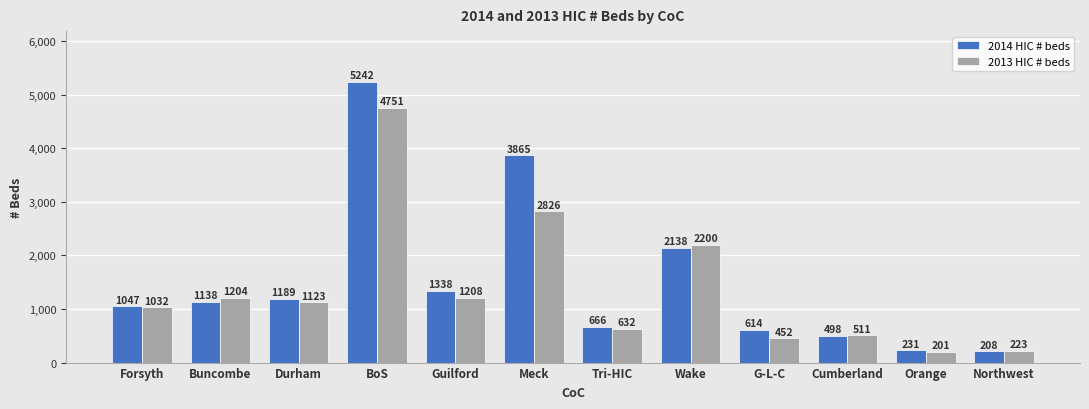

Reading left to right, extract all data points from this chart.

2014 HIC # beds: Forsyth=1047	Buncombe=1138	Durham=1189	BoS=5242	Guilford=1338	Meck=3865	Tri-HIC=666	Wake=2138	G-L-C=614	Cumberland=498	Orange=231	Northwest=208
2013 HIC # beds: Forsyth=1032	Buncombe=1204	Durham=1123	BoS=4751	Guilford=1208	Meck=2826	Tri-HIC=632	Wake=2200	G-L-C=452	Cumberland=511	Orange=201	Northwest=223